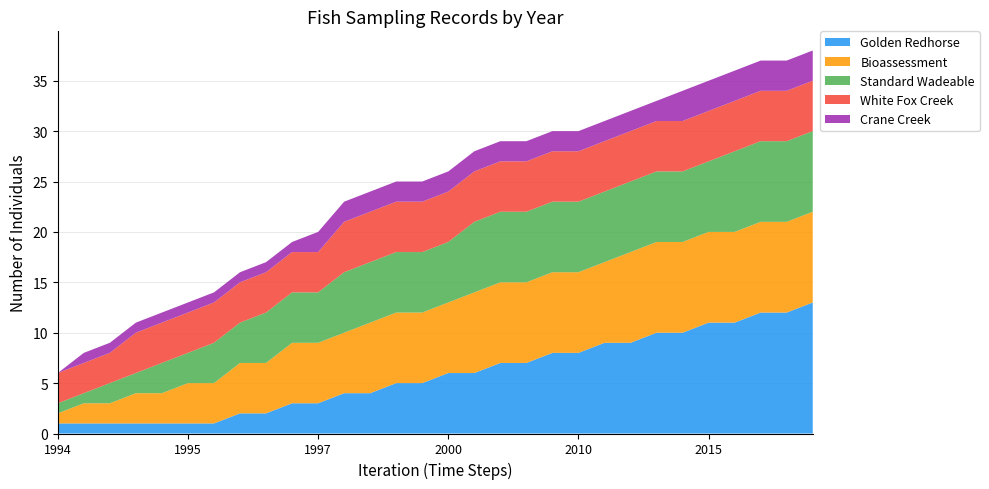

Reading right to left, extract all data points from this chart.

Golden Redhorse: 2018=13	2017=12	2017=12	2016=11	2015=11	2014=10	2013=10	2013=9	2013=9	2010=8	2009=8	2009=7	2008=7	2007=6	2000=6	2000=5	2000=5	1998=4	1997=4	1997=3	1997=3	1996=2	1996=2	1996=1	1995=1	1995=1	1995=1	1995=1	1995=1	1994=1
Bioassessment: 2018=9	2017=9	2017=9	2016=9	2015=9	2014=9	2013=9	2013=9	2013=8	2010=8	2009=8	2009=8	2008=8	2007=8	2000=7	2000=7	2000=7	1998=7	1997=6	1997=6	1997=6	1996=5	1996=5	1996=4	1995=4	1995=3	1995=3	1995=2	1995=2	1994=1
Standard Wadeable: 2018=8	2017=8	2017=8	2016=8	2015=7	2014=7	2013=7	2013=7	2013=7	2010=7	2009=7	2009=7	2008=7	2007=7	2000=6	2000=6	2000=6	1998=6	1997=6	1997=5	1997=5	1996=5	1996=4	1996=4	1995=3	1995=3	1995=2	1995=2	1995=1	1994=1
White Fox Creek: 2018=5	2017=5	2017=5	2016=5	2015=5	2014=5	2013=5	2013=5	2013=5	2010=5	2009=5	2009=5	2008=5	2007=5	2000=5	2000=5	2000=5	1998=5	1997=5	1997=4	1997=4	1996=4	1996=4	1996=4	1995=4	1995=4	1995=4	1995=3	1995=3	1994=3
Crane Creek: 2018=3	2017=3	2017=3	2016=3	2015=3	2014=3	2013=2	2013=2	2013=2	2010=2	2009=2	2009=2	2008=2	2007=2	2000=2	2000=2	2000=2	1998=2	1997=2	1997=2	1997=1	1996=1	1996=1	1996=1	1995=1	1995=1	1995=1	1995=1	1995=1	1994=0